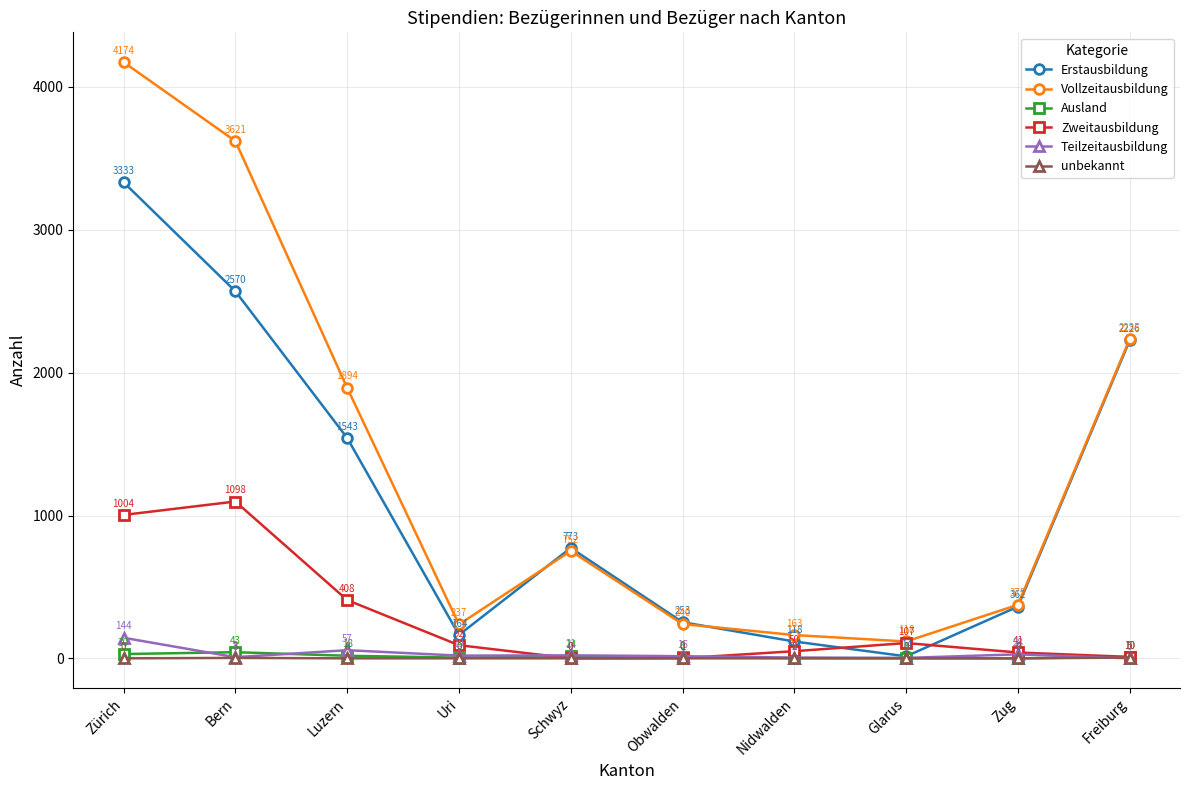

Is it true that Teilzeitausbildung equals 144 at Zürich?

True